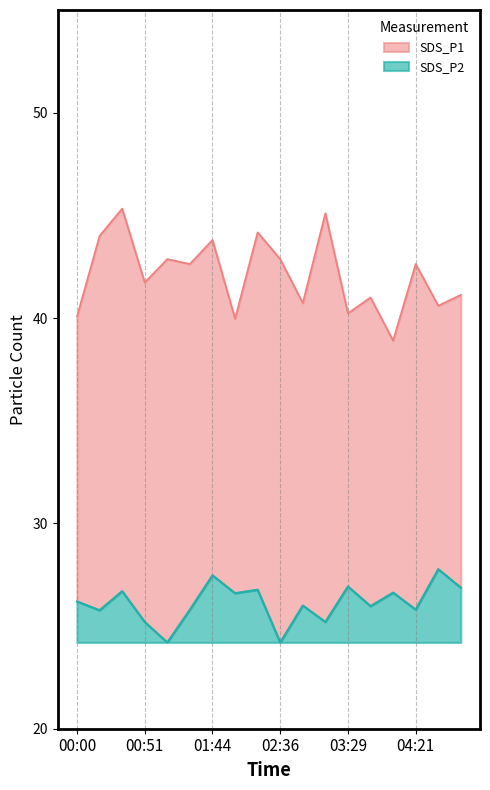

At which label is SDS_P2 closest to 25?

00:51